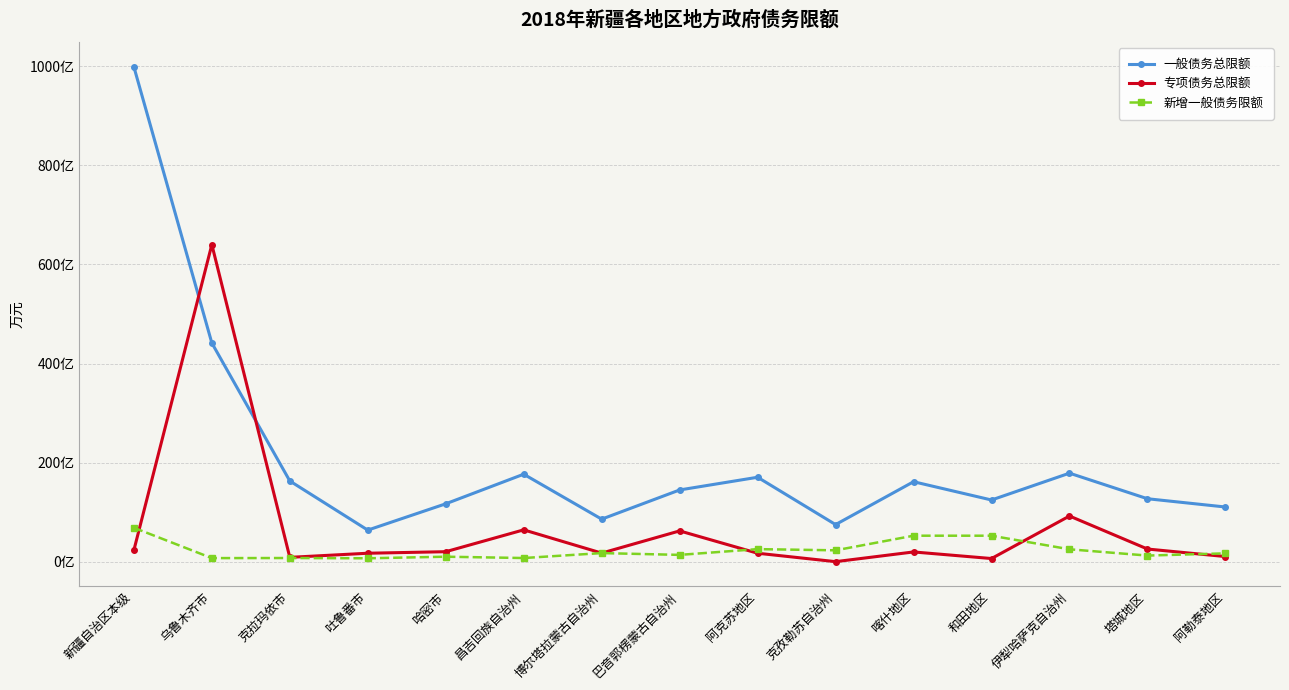

At which category does the chart reach its minimum across all series?

克孜勒苏自治州